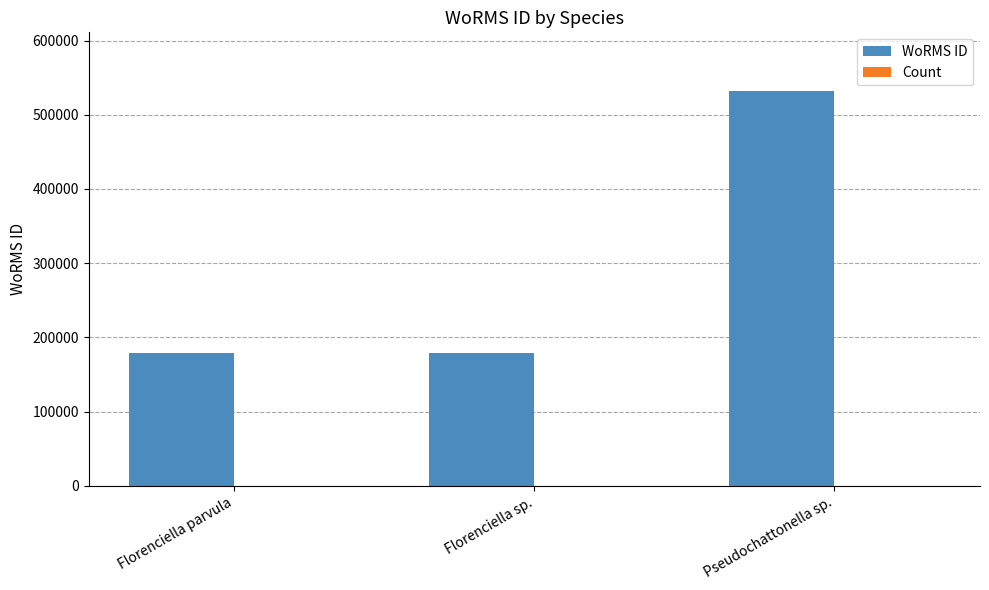

Where is WoRMS ID nearest to the value 355036?

Florenciella parvula